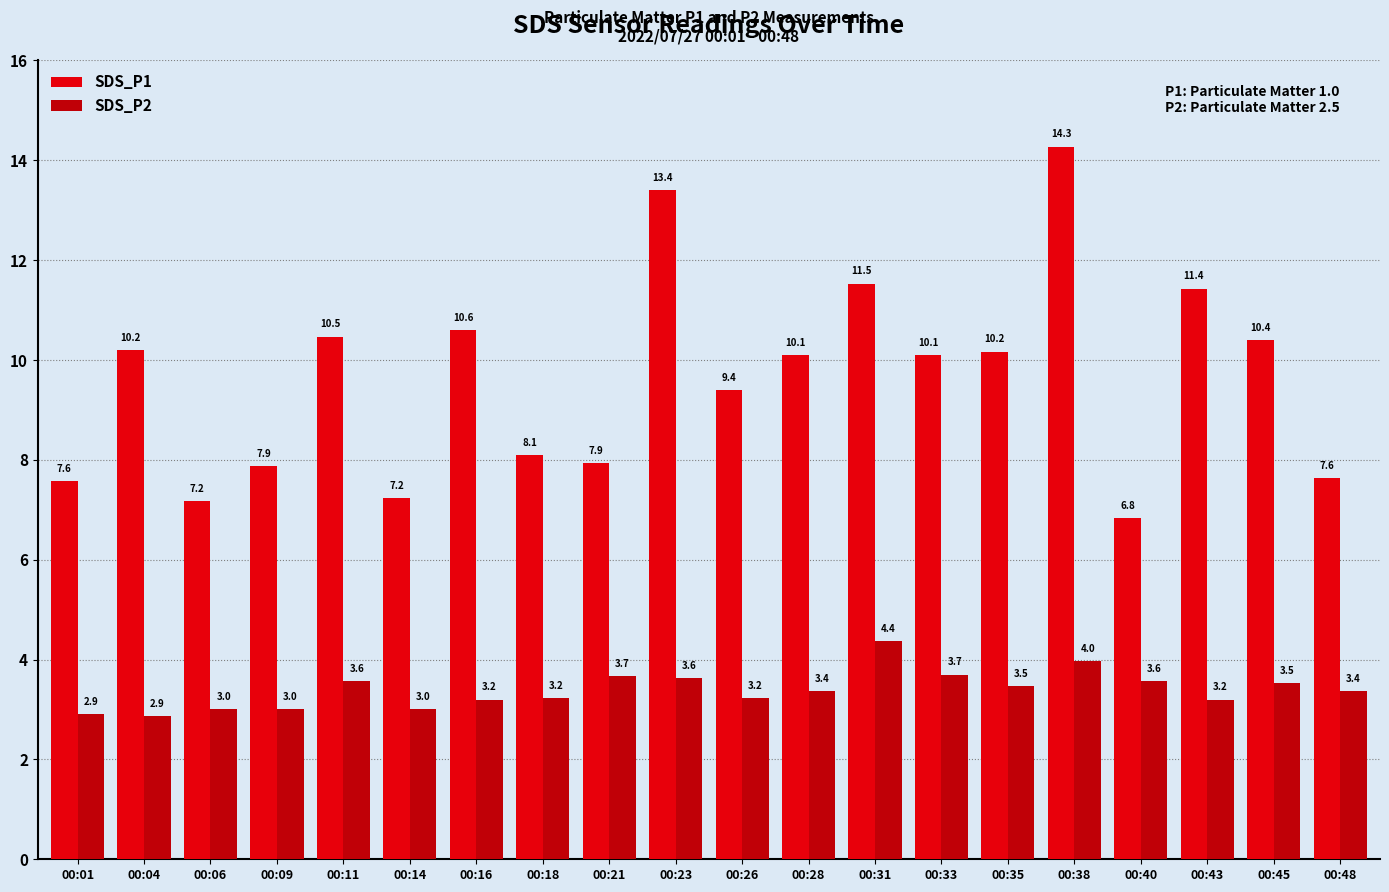

What is the sum of all SDS_P1 values?

192.4